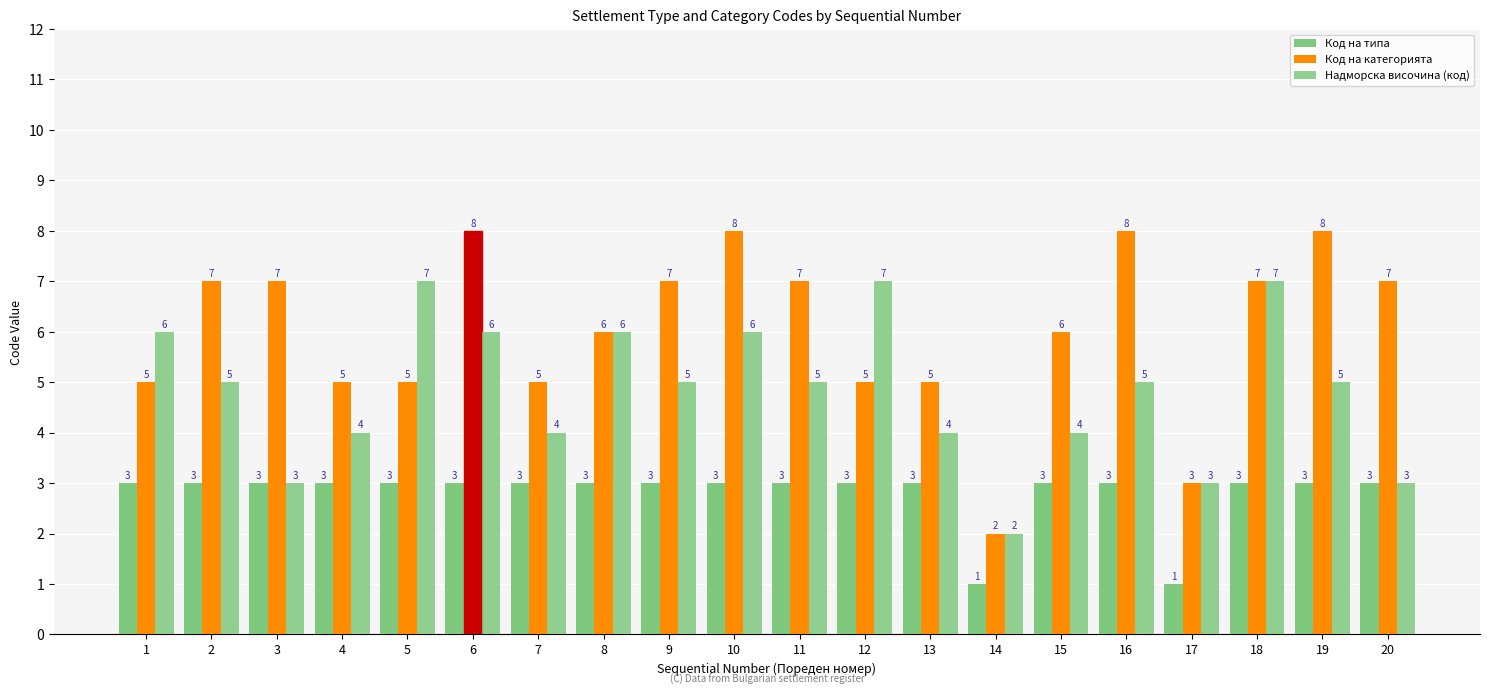

How many data points in Код на категорията are less than 7?

10